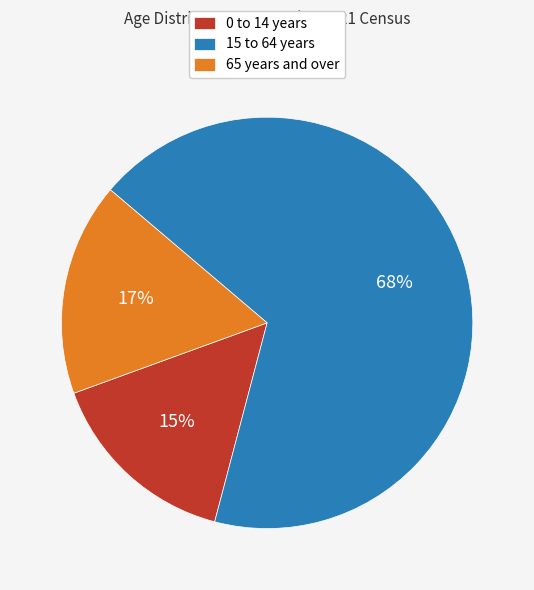

Do 15 to 64 years and 65 years and over together represent more than half of the pie?

Yes